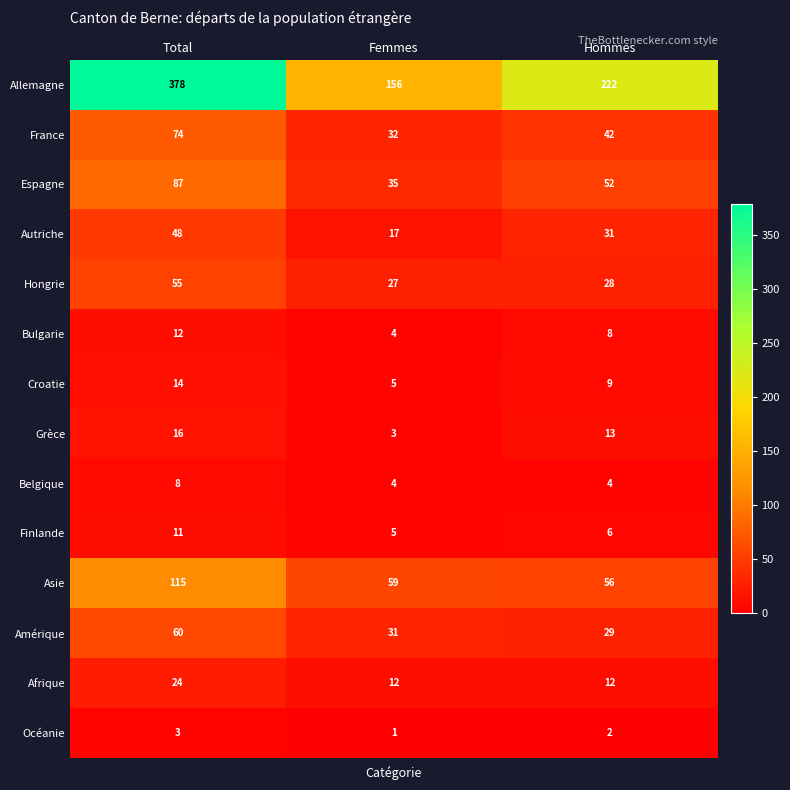

At which category does the chart reach its minimum across all series?

Femmes